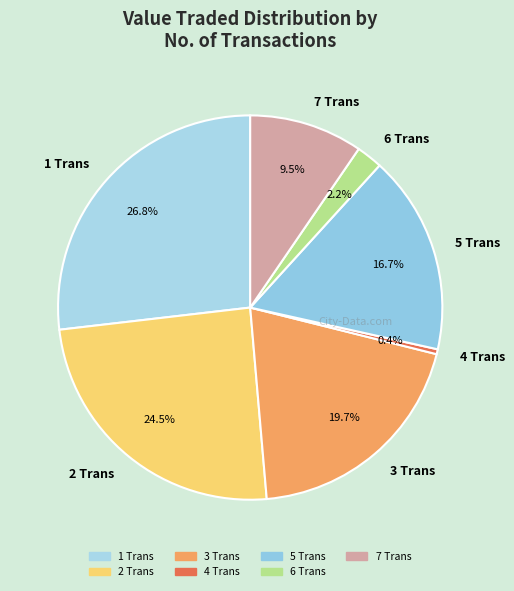

What percentage is the 5 Trans slice, to the nearest percent?

17%